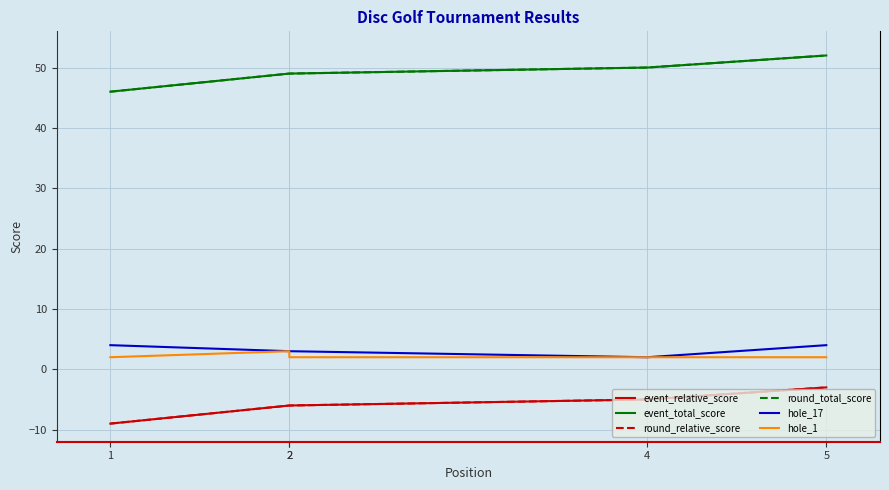

How many values in the round_total_score series are below 49?

1